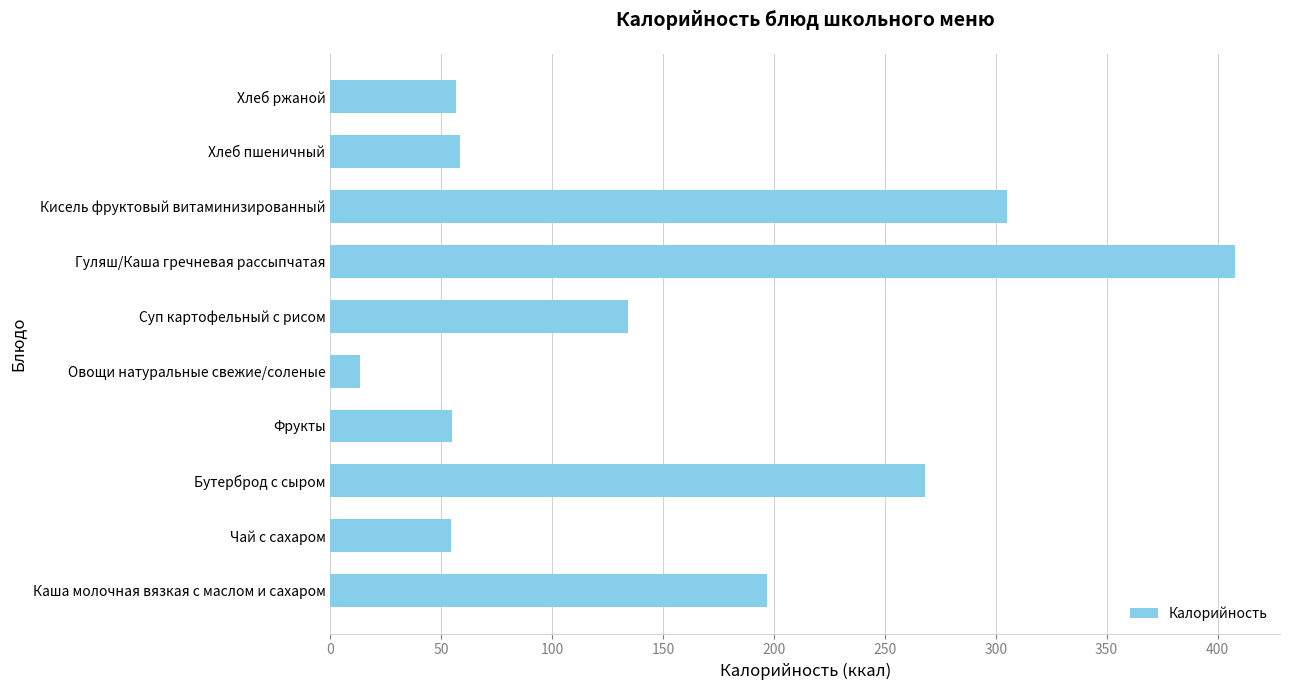

How many bars are there in total?

10